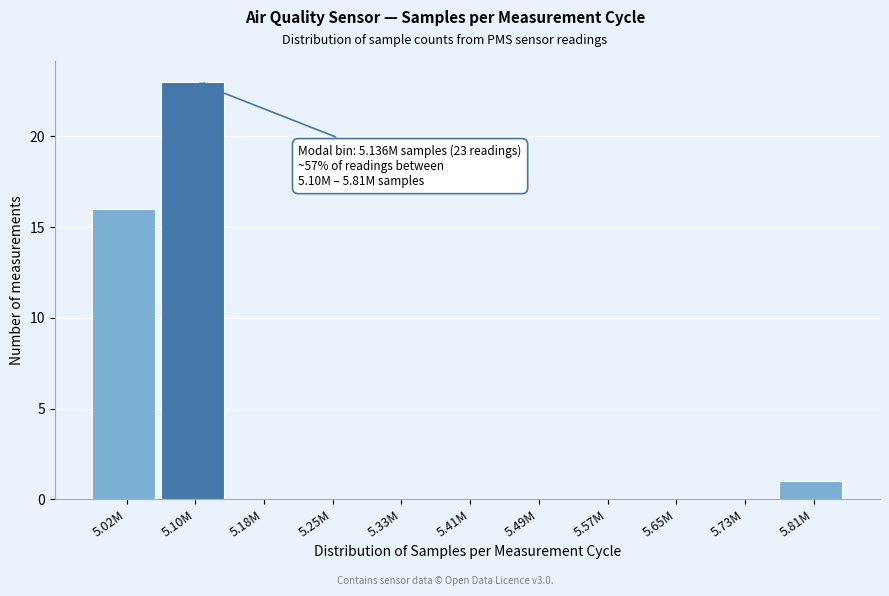

Reading left to right, transcribe all the data shown in this chart.

5.02M=16	5.10M=23	5.18M=0	5.25M=0	5.33M=0	5.41M=0	5.49M=0	5.57M=0	5.65M=0	5.73M=0	5.81M=1